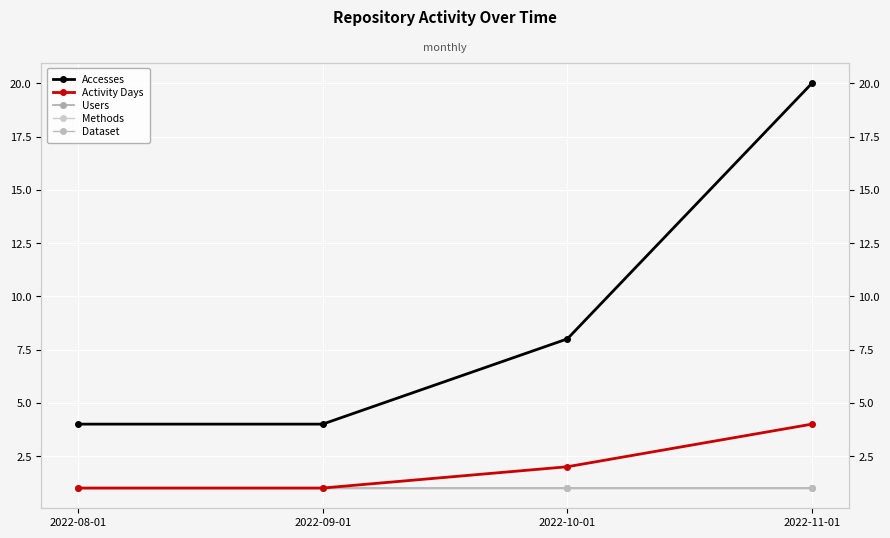

True or false: Accesses has more than 1 interior local peaks.

False